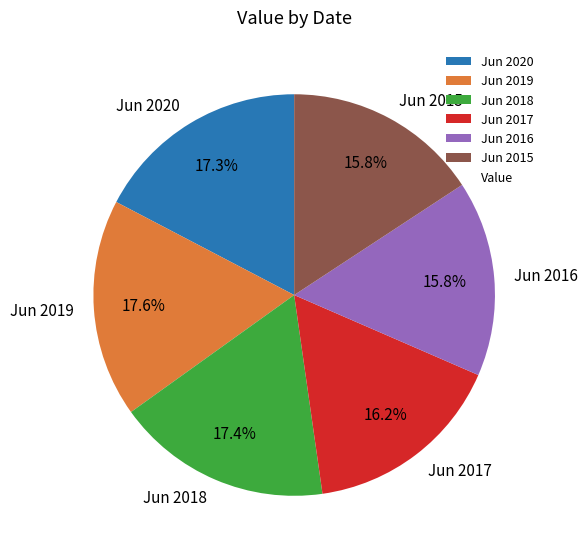

True or false: Jun 2019 accounts for 18% of the total.

True